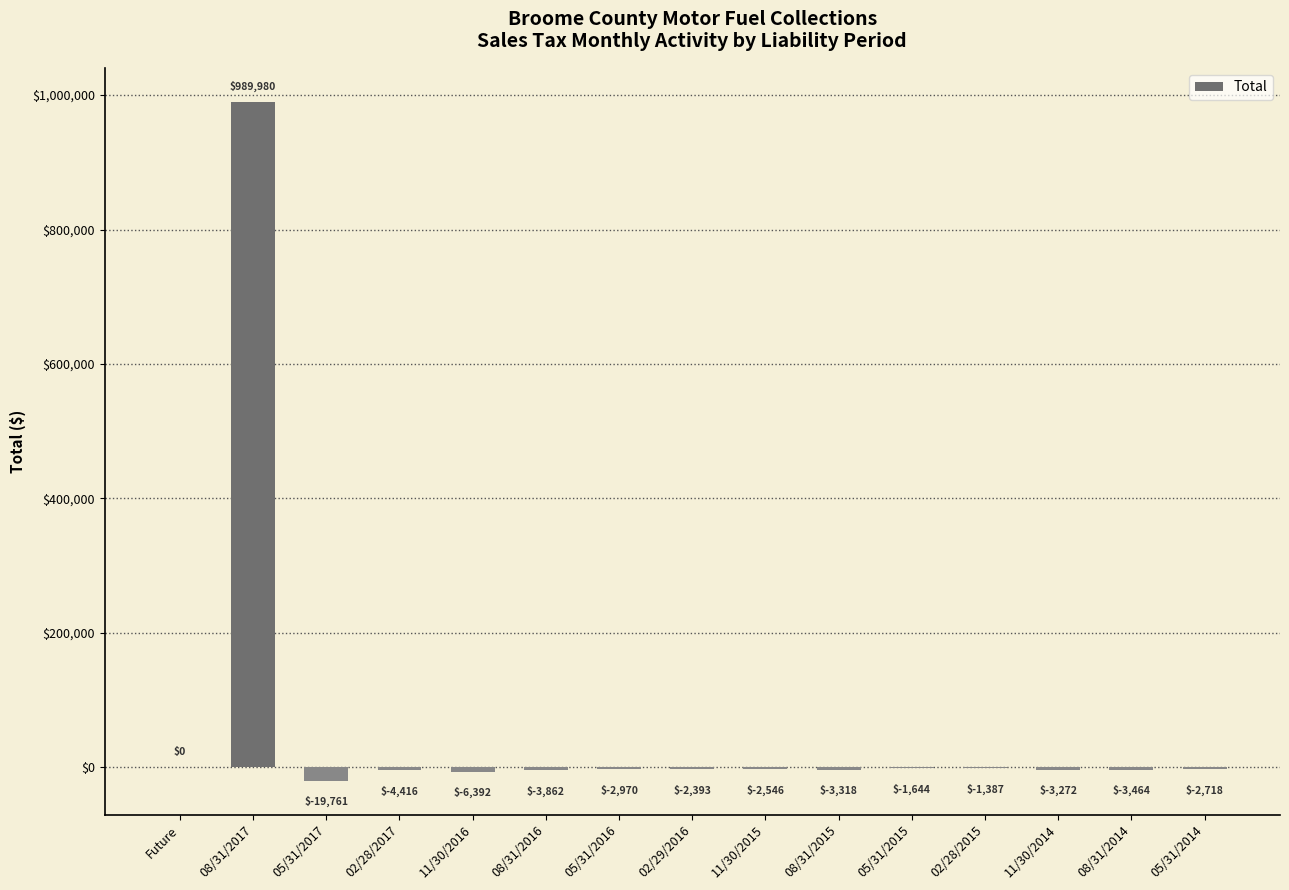

The chart shows a value of 627392.8 at Future. True or false?

False